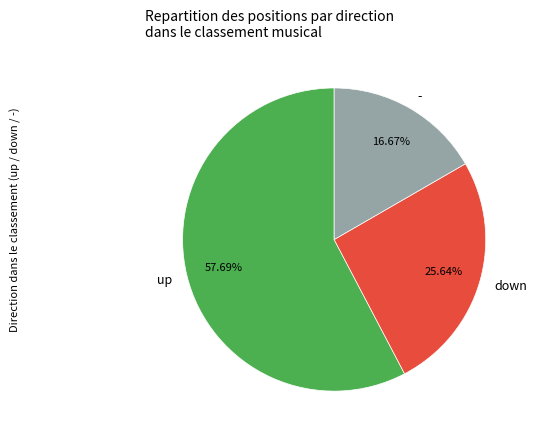

To the nearest percent, what portion does up represent?

58%